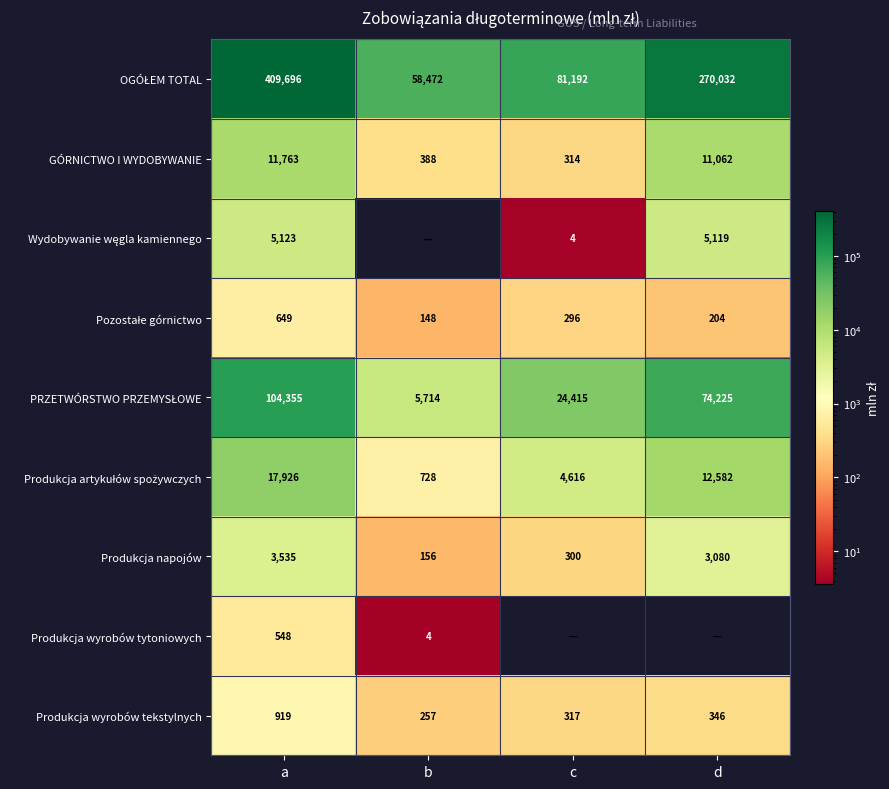

List the labels in order of Produkcja wyrobów tekstylnych value, smallest first.

b, c, d, a